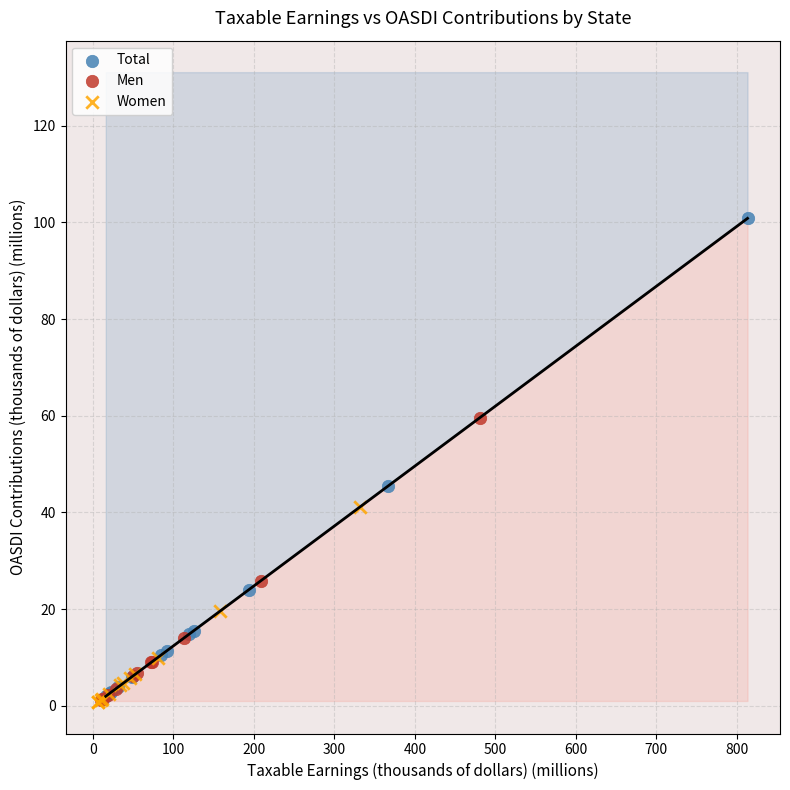

Which series has the largest Y range (max minus min)?

Total